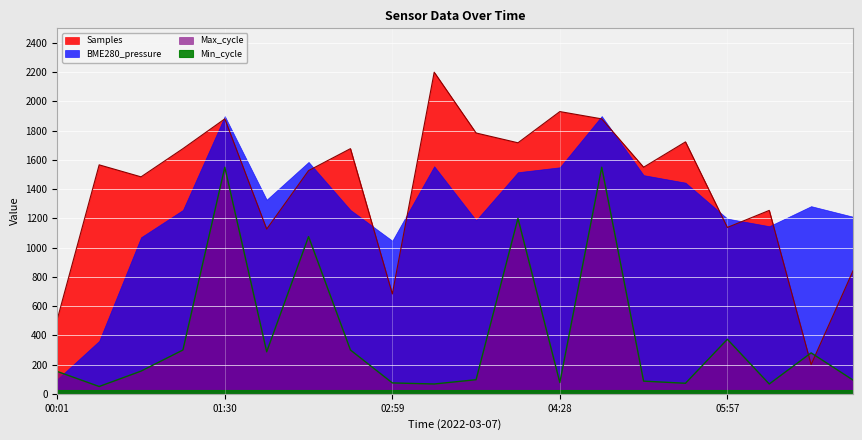

What is the sum of all Samples values?

28351.7